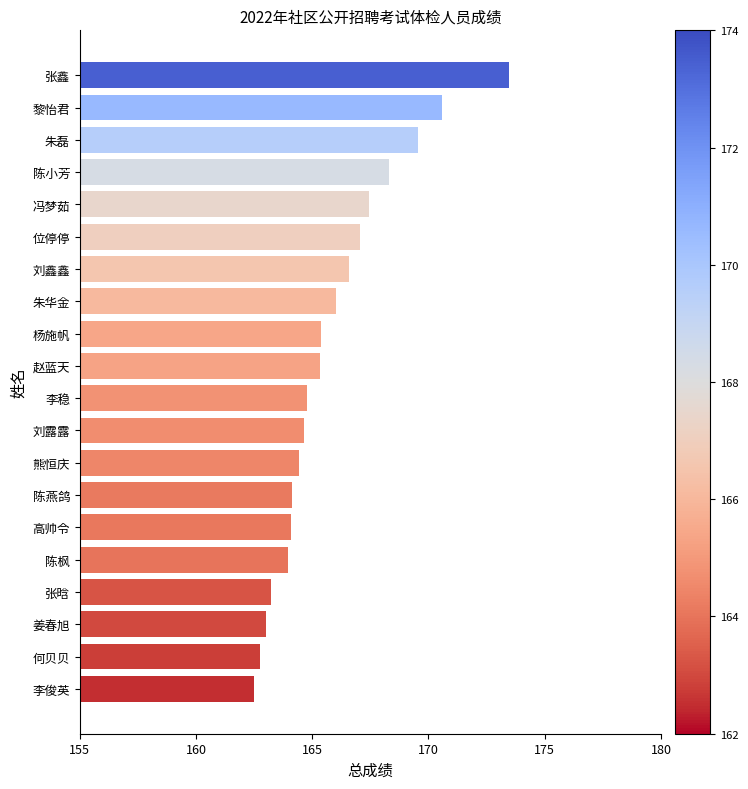

What is the approximate value at 何贝贝?

162.8